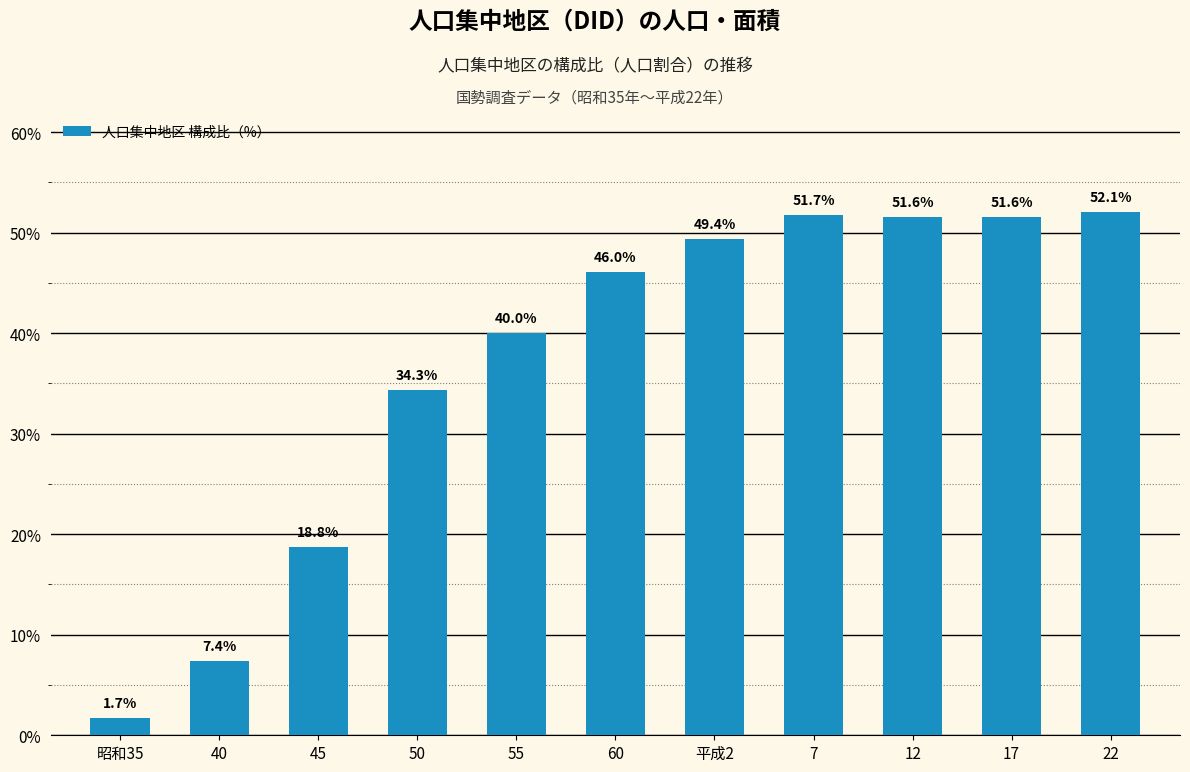

What is the smallest value displayed?

1.7